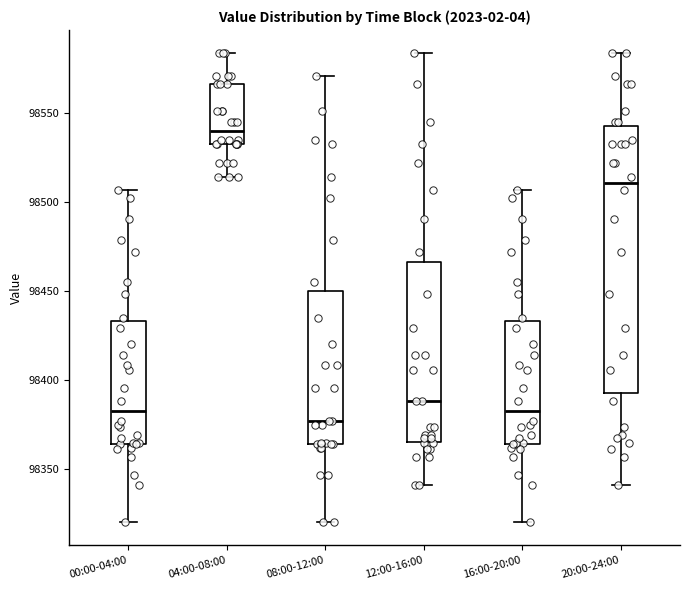

Reading left to right, transcribe this box plot: for each box, give where its median line is, the range the box spans, and where its two whiskers end, as read against the y-axis. The values are not printed on the chart, so give them approximately, as read against the axis.

00:00-04:00: median 98380, box 98365 to 98435, whiskers 98320 to 98505
04:00-08:00: median 98540, box 98535 to 98565, whiskers 98515 to 98585
08:00-12:00: median 98375, box 98365 to 98450, whiskers 98320 to 98570
12:00-16:00: median 98390, box 98365 to 98465, whiskers 98340 to 98585
16:00-20:00: median 98380, box 98365 to 98435, whiskers 98320 to 98505
20:00-24:00: median 98510, box 98390 to 98545, whiskers 98340 to 98585